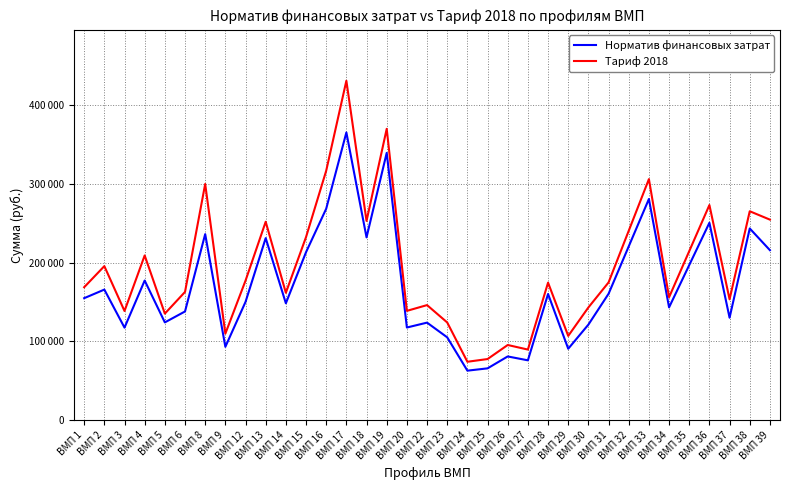

True or false: Тариф 2018 and Норматив финансовых затрат cross at least once.

False